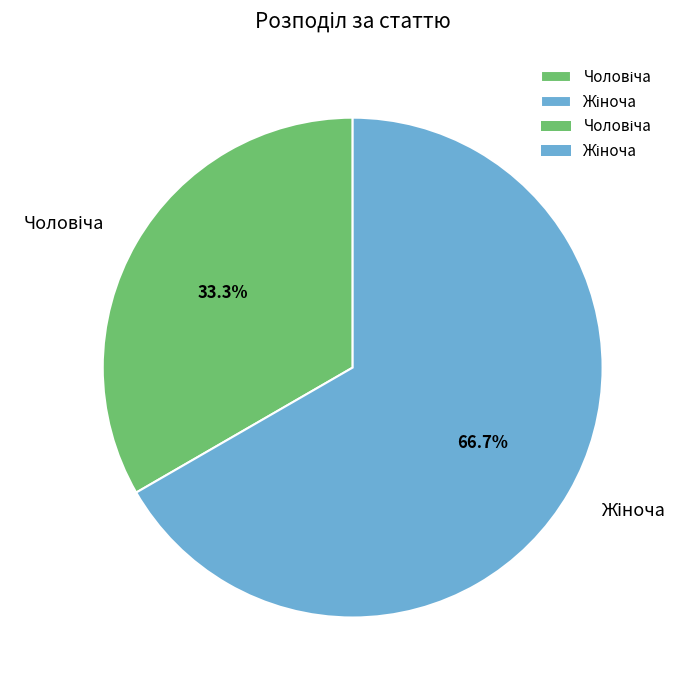

True or false: Жіноча accounts for 67% of the total.

True